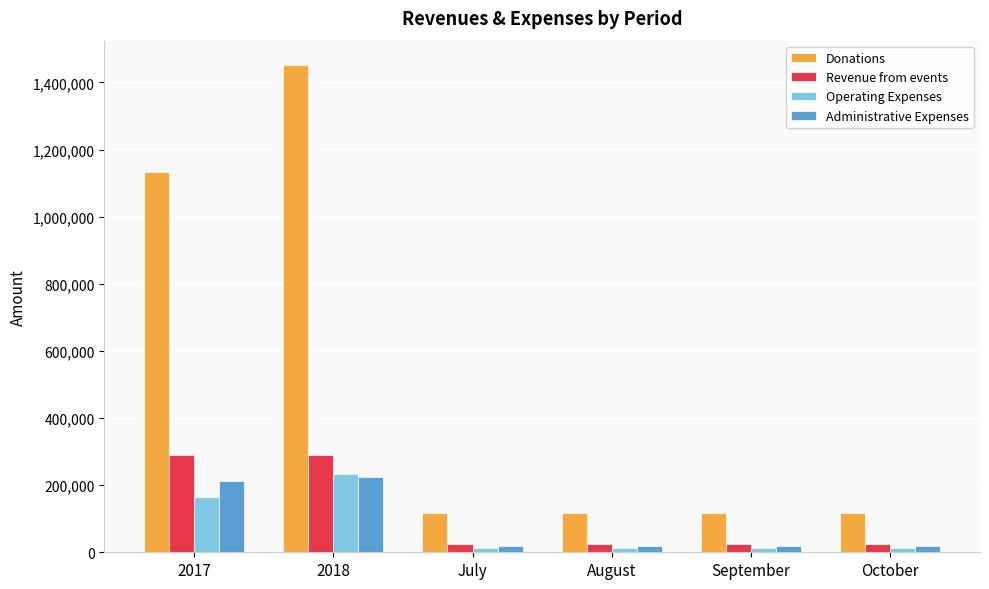

What is the lowest value of the Donations series?

116898.2